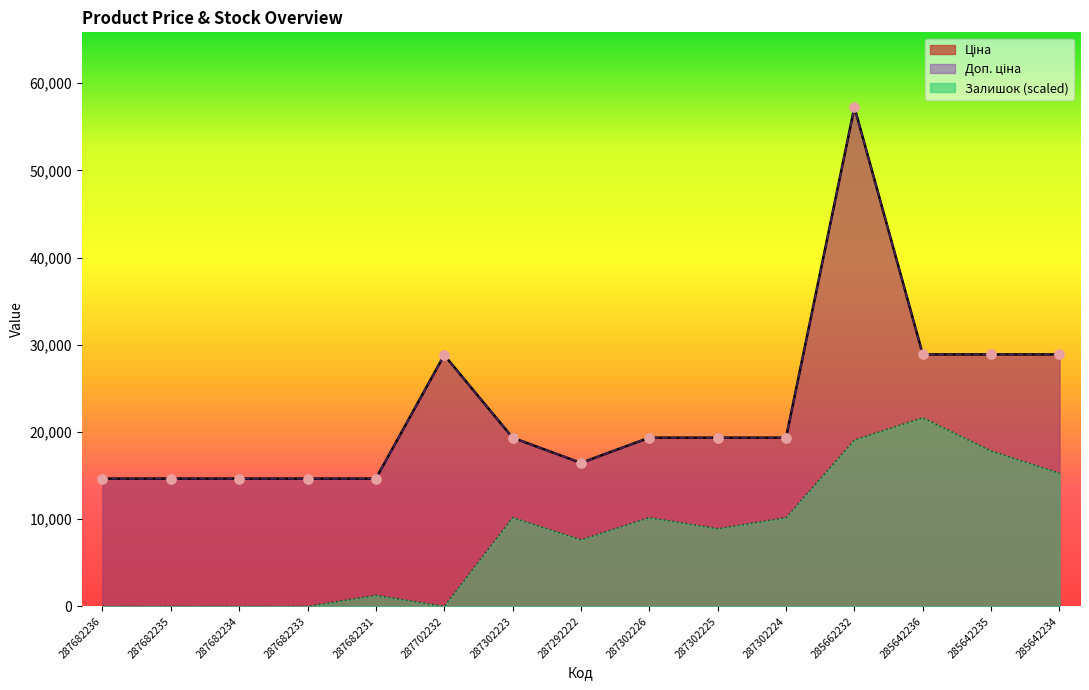

What is the total value across all series at 287302224?

48861.3